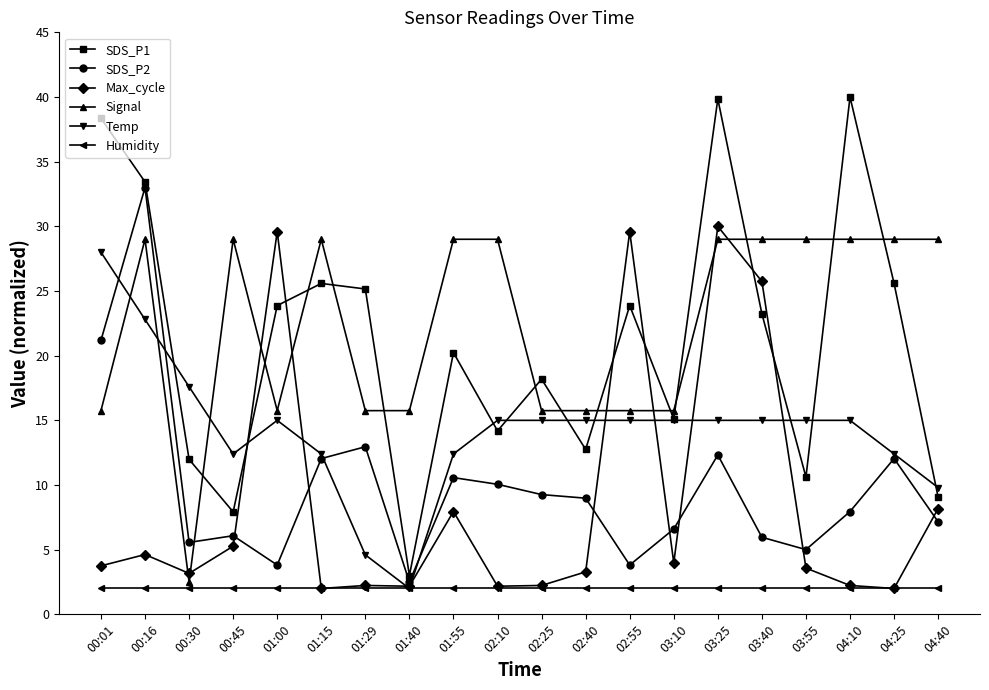

True or false: Humidity and SDS_P1 intersect in this chart.

False